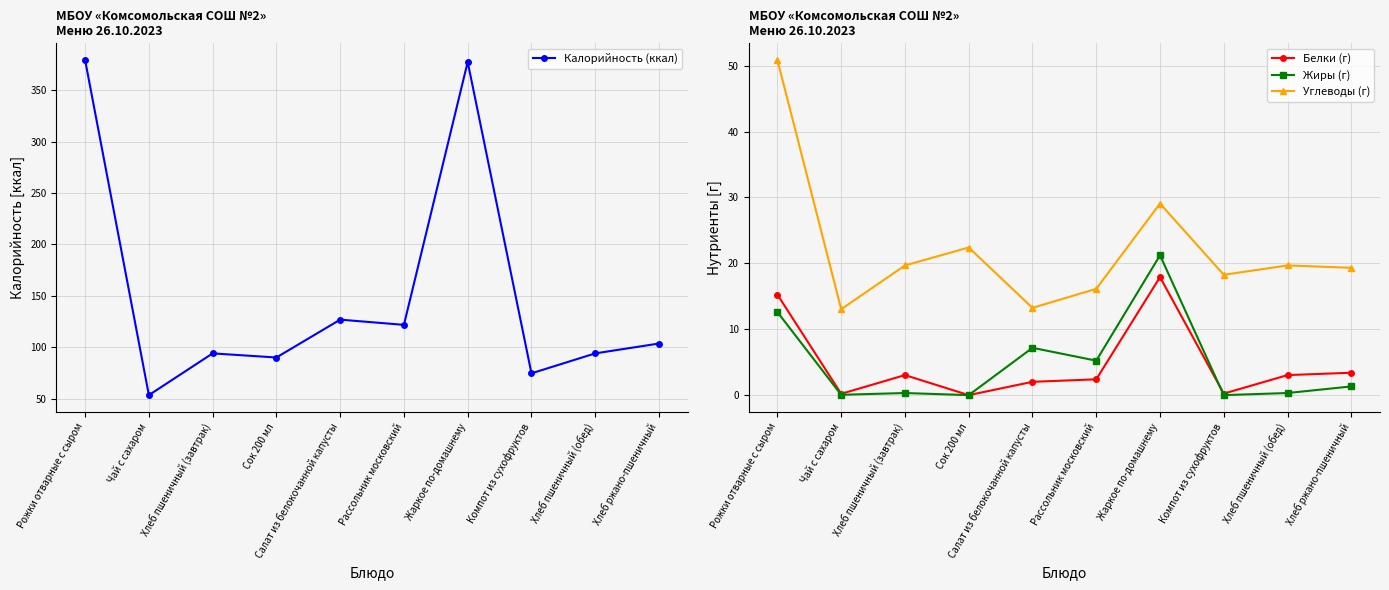

The value of Белки (г) at Салат из белокочанной капусты is 2.7. True or false?

False